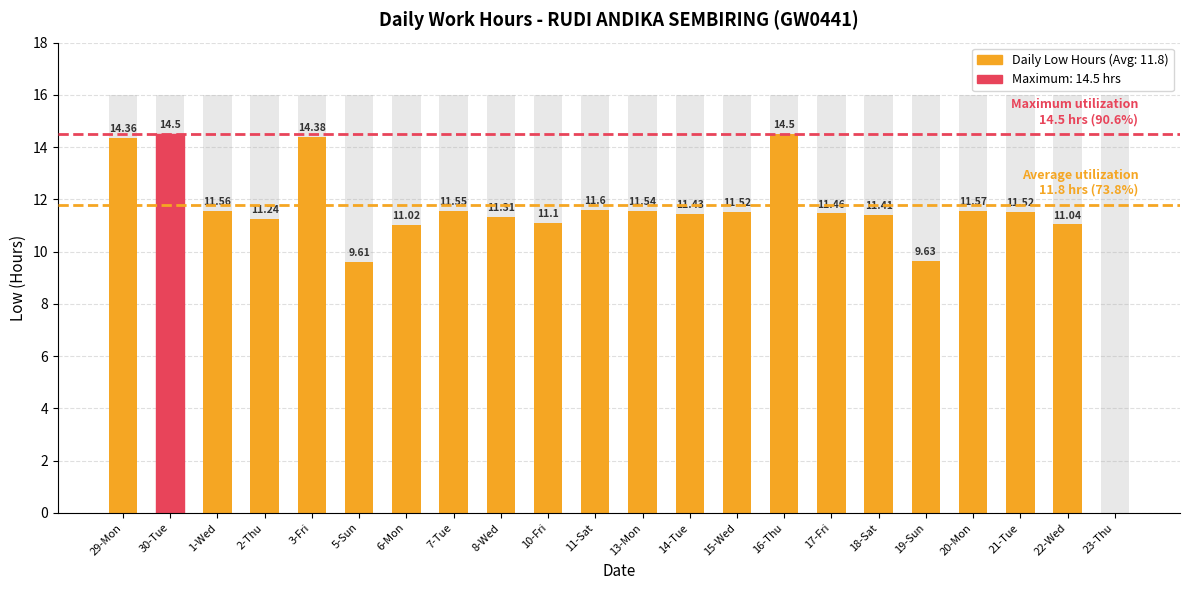

Count the number of data series in this chart.

1